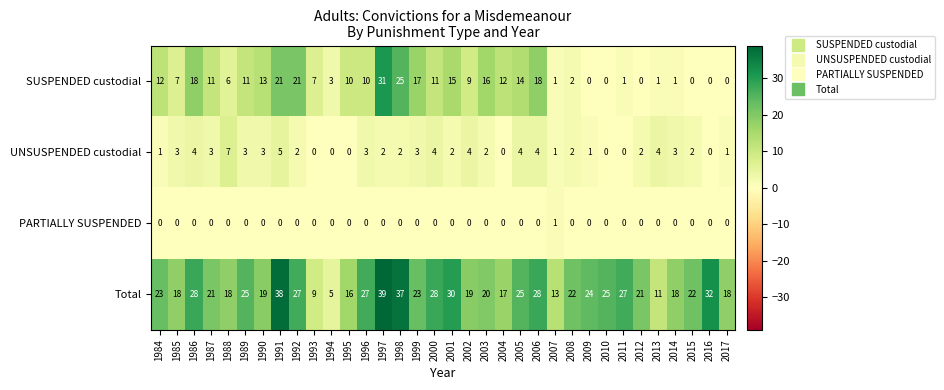

The SUSPENDED custodial series shows 13 at 1990. True or false?

True